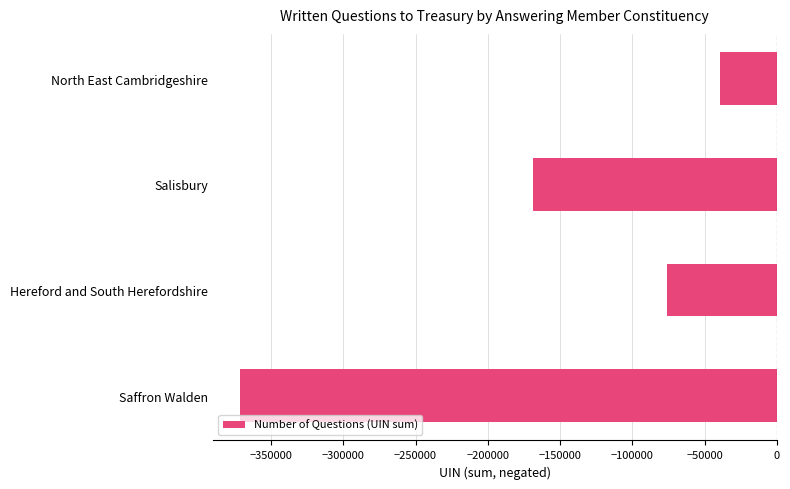

List the labels in order of value, largest first.

North East Cambridgeshire, Hereford and South Herefordshire, Salisbury, Saffron Walden